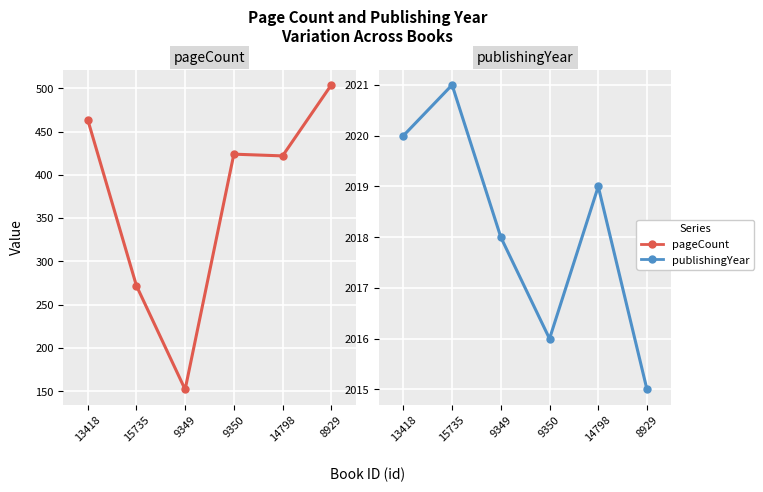

Which series has the widest spread of values?

pageCount